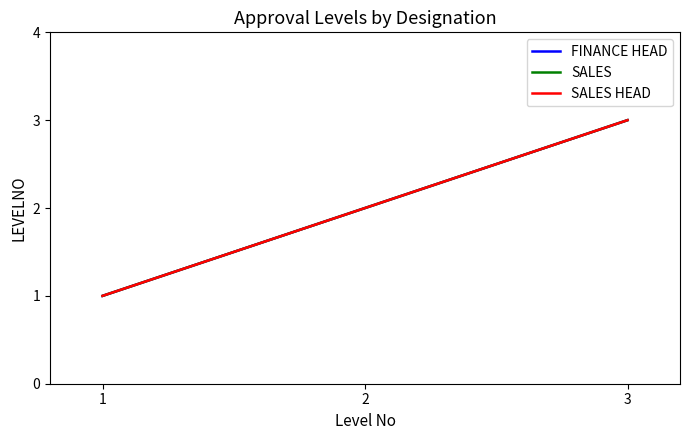

Reading left to right, extract all data points from this chart.

FINANCE HEAD: 1	2	3
SALES: 1	2	3
SALES HEAD: 1	2	3